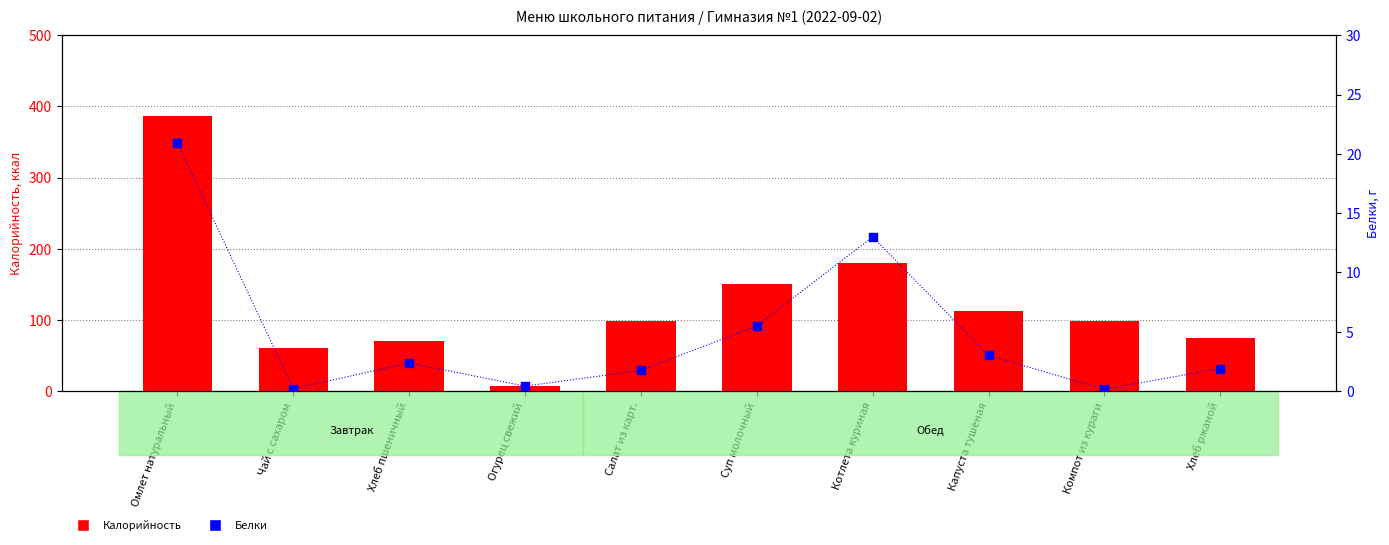

Is the value of Белки at Хлеб ржаной greater than the value of Калорийность at Омлет натуральный?

No